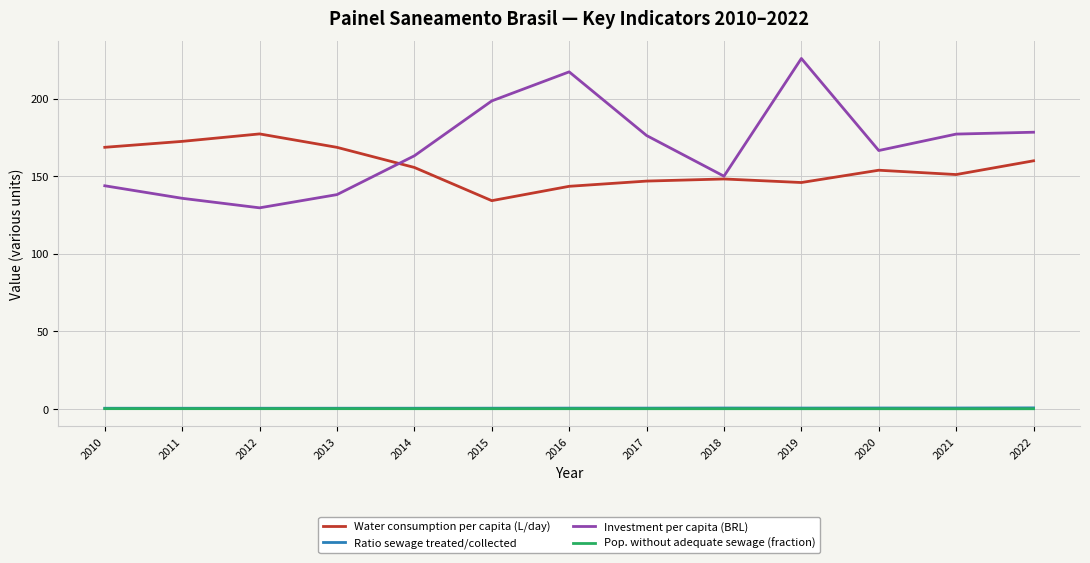

In Investment per capita (BRL), how many points are higher than both neighbors (excluding endpoints)?

2